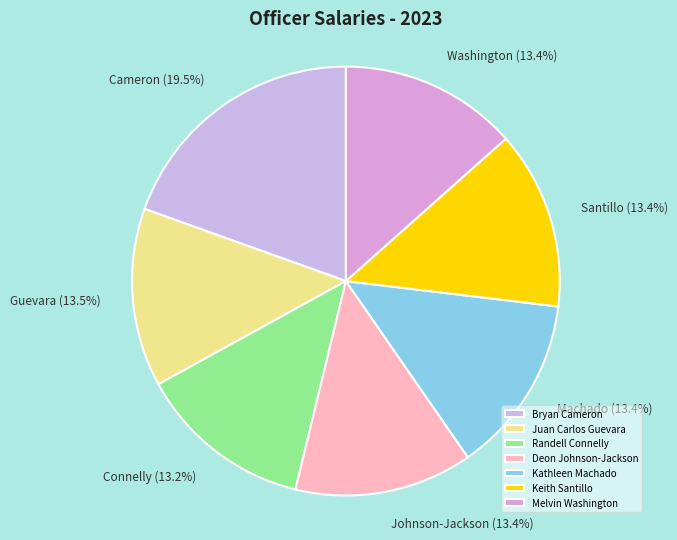

Count the number of slices in the pie.

7